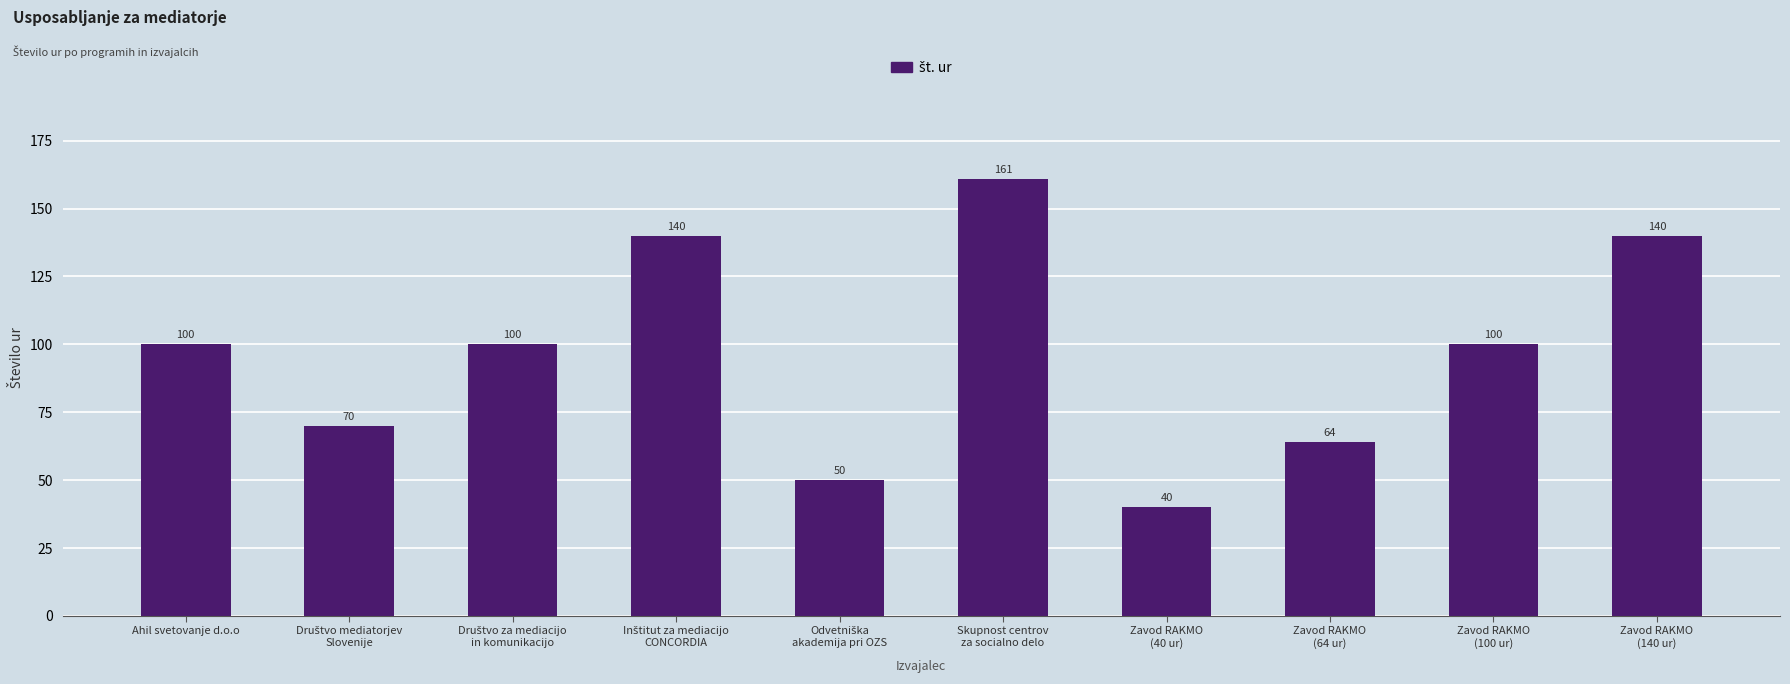

True or false: the data shows 41 at Ahil svetovanje d.o.o.

False